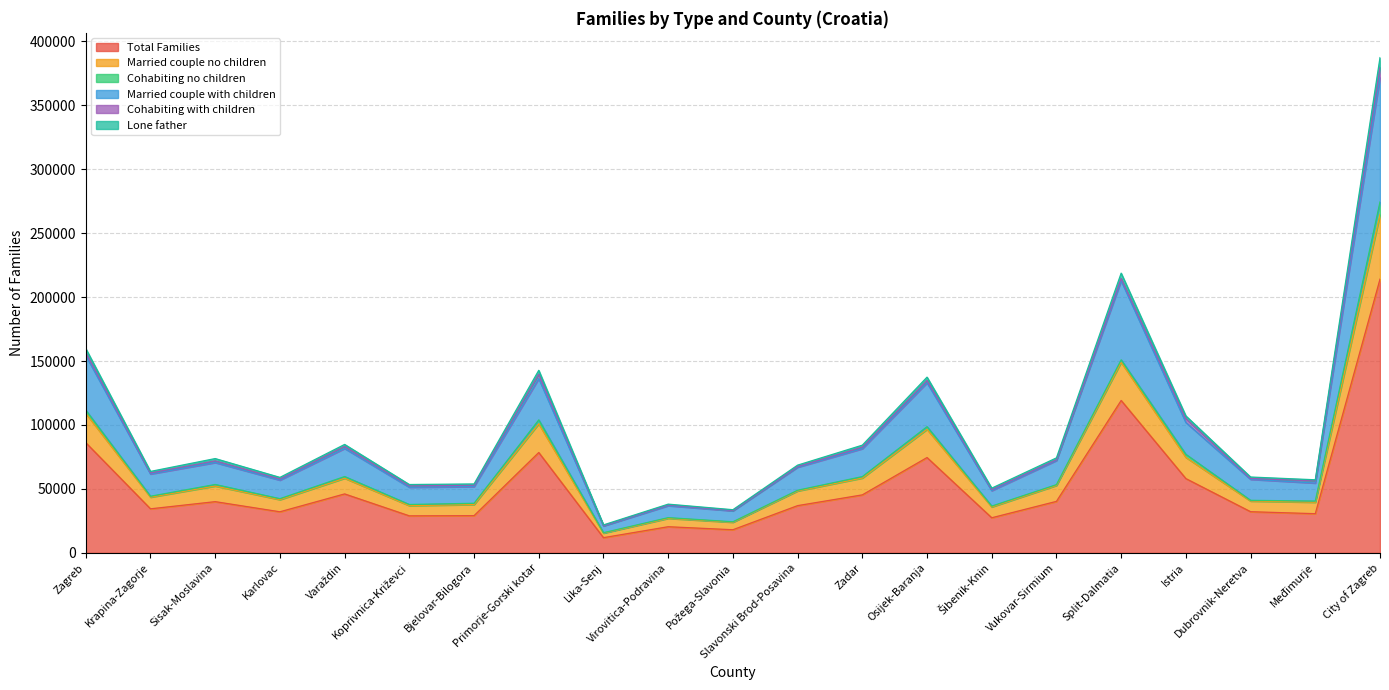

The Total Families series shows 16589 at Vukovar-Sirmium. True or false?

False